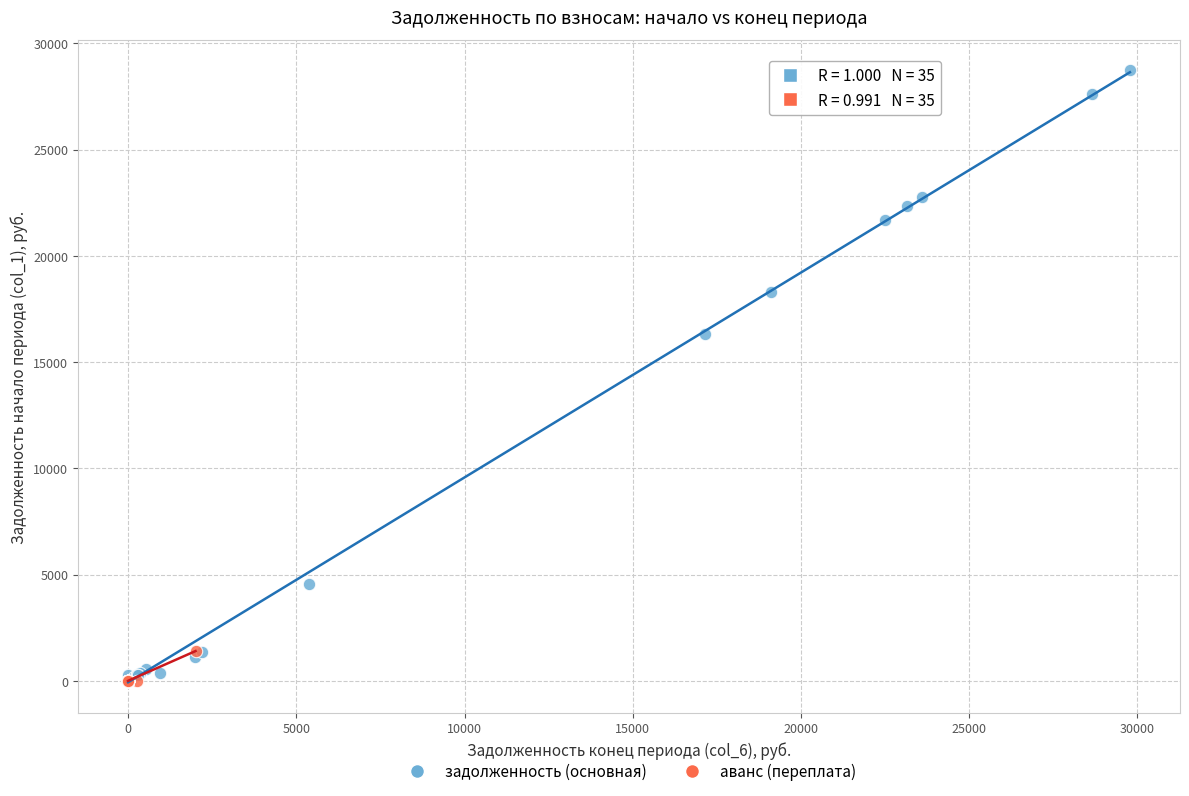

Which series contains the highest Y value?

задолженность (основная)